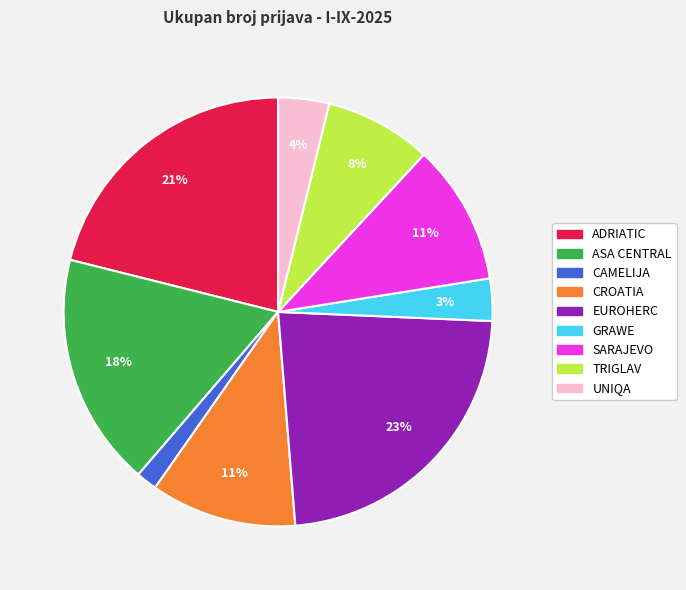

How many segments does this pie chart have?

9